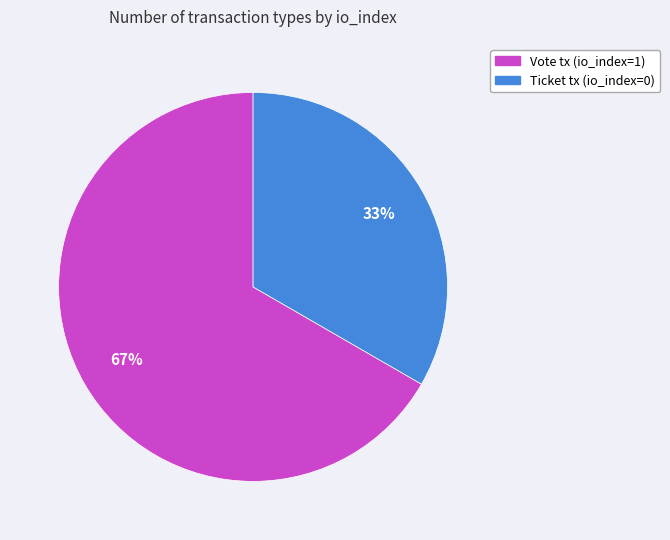

The Ticket slice represents 44% of the pie. True or false?

False